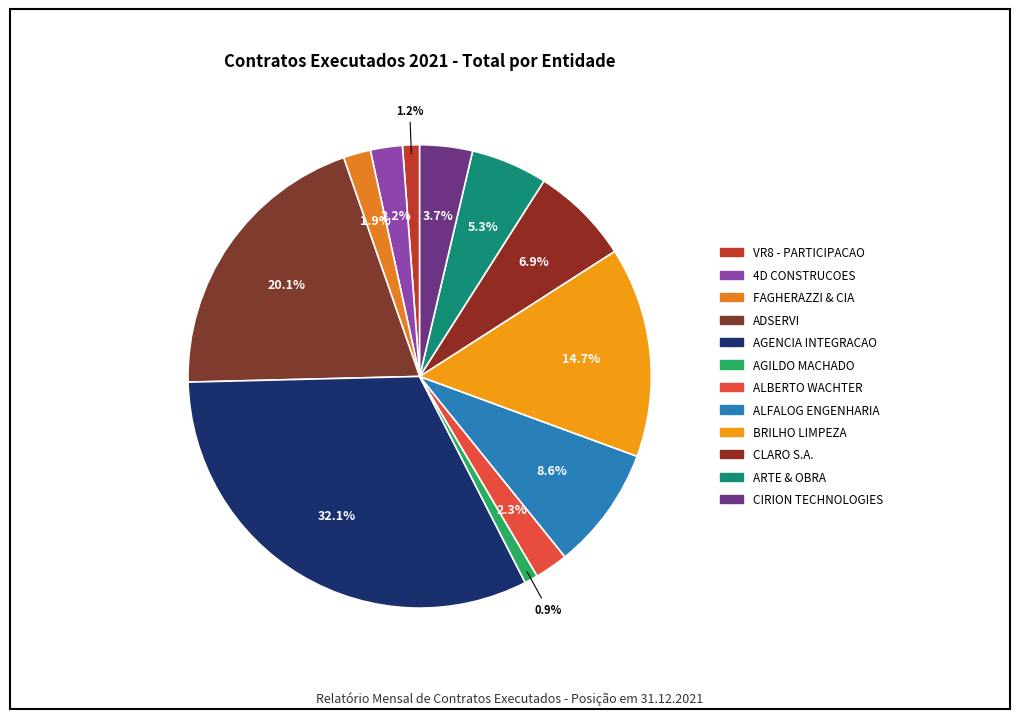

How many segments does this pie chart have?

12